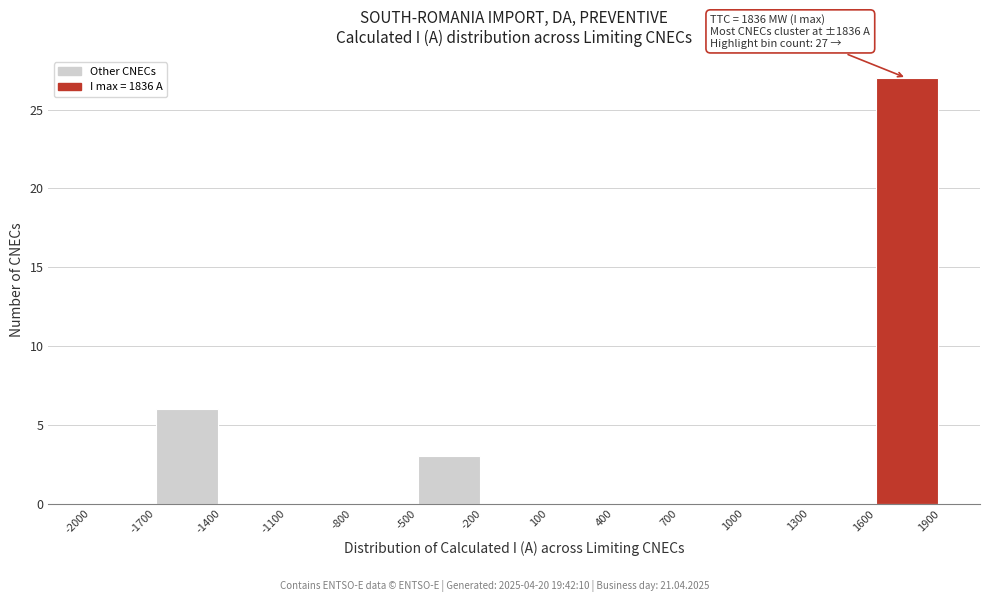

Over which range of the x-axis is the bar tallest?

1600 to 1900